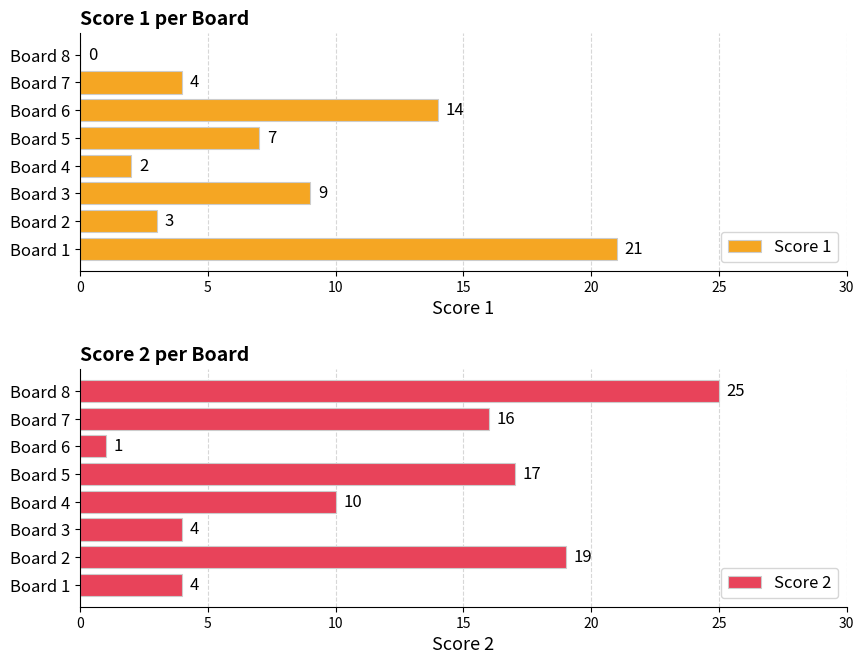

How many categories are shown in the chart?

8